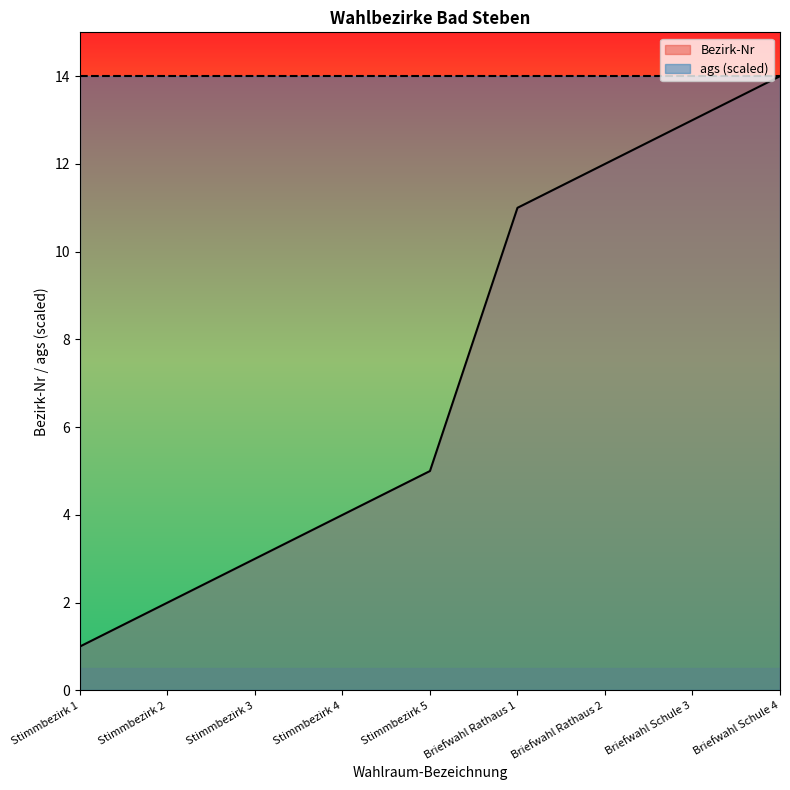

What is the sum of the values at Stimmbezirk 5 and Stimmbezirk 2?

7